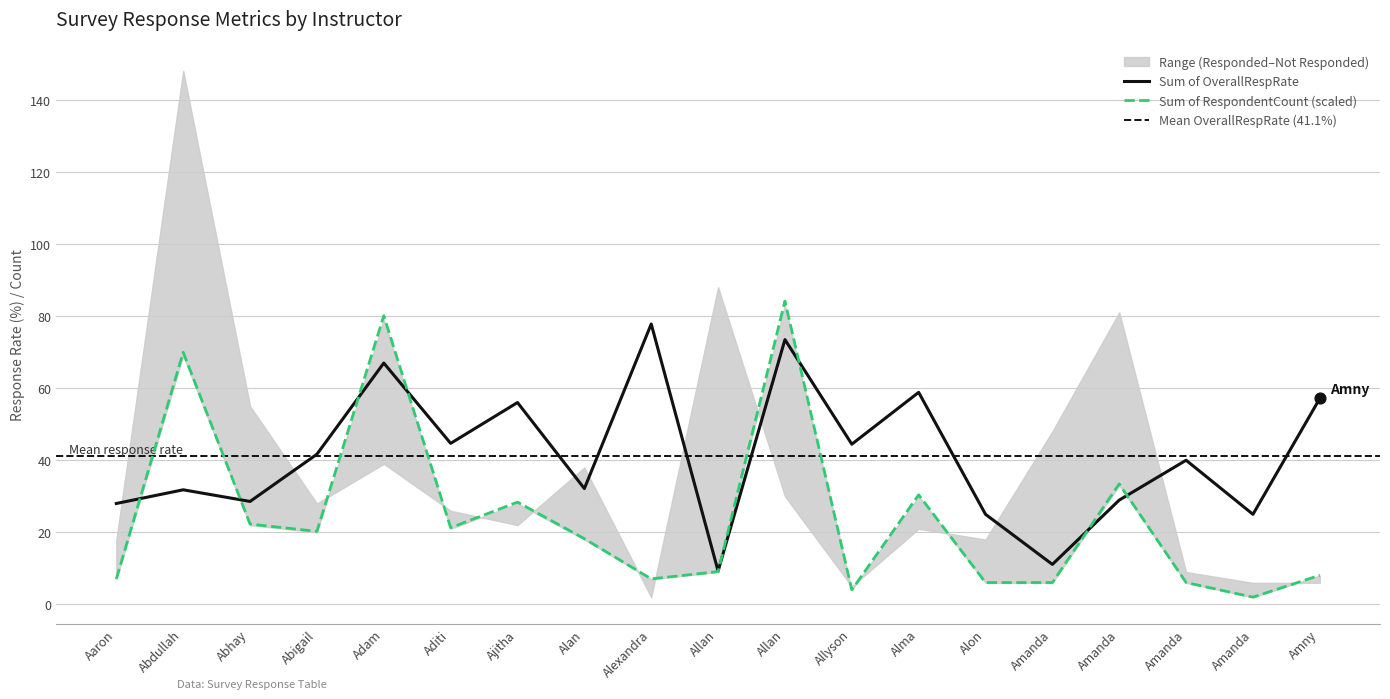

Which series has the largest total across all categories?

Sum of OverallRespRate